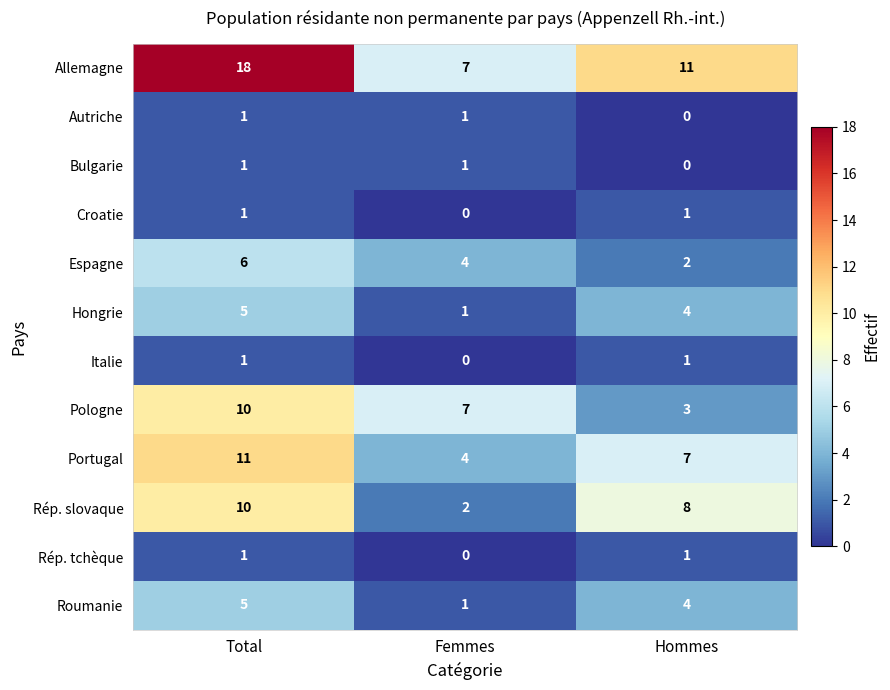

The Croatie series shows 0 at Femmes. True or false?

True